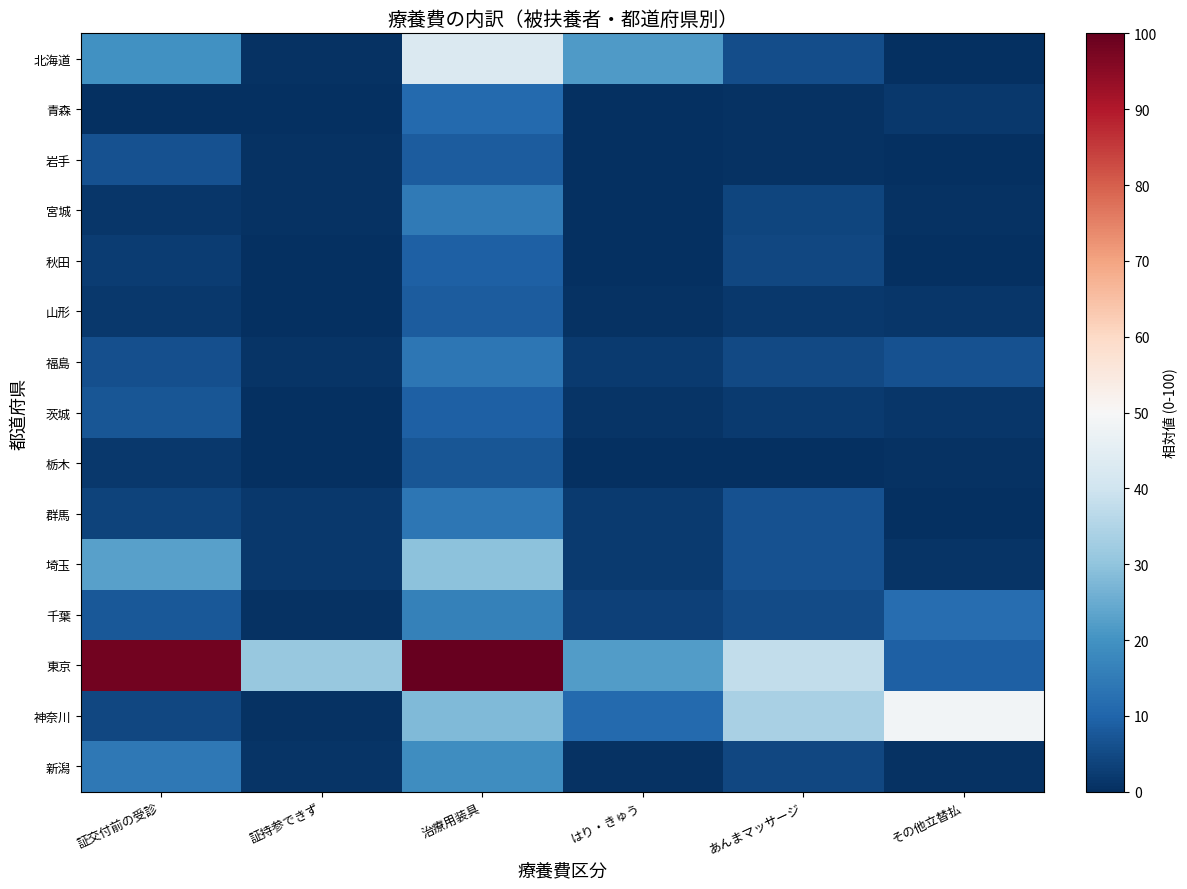

At はり・きゅう, list the series in order from smallest to largest.

岩手, 宮城, 秋田, 栃木, 青森, 山形, 新潟, 茨城, 福島, 群馬, 埼玉, 千葉, 神奈川, 北海道, 東京